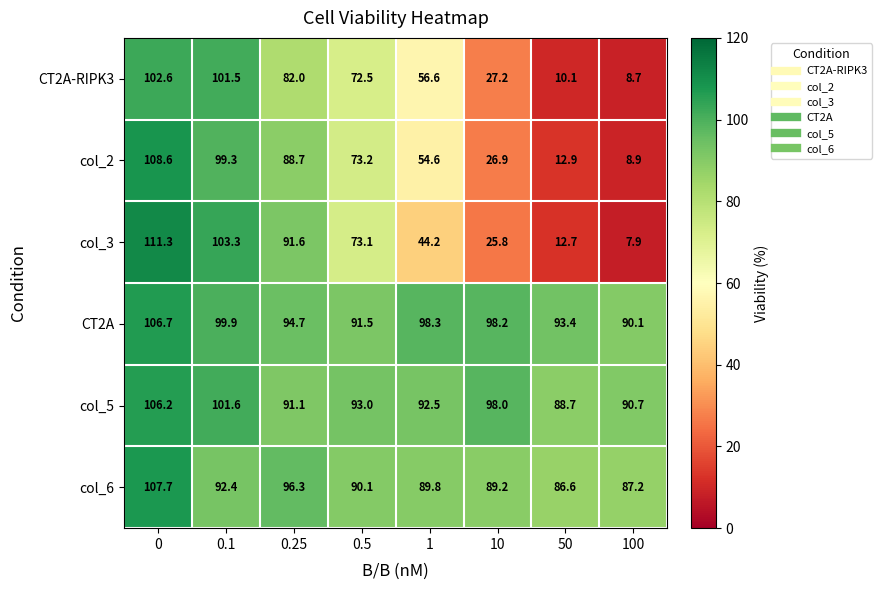

What is the total value across all series at 10?

365.3